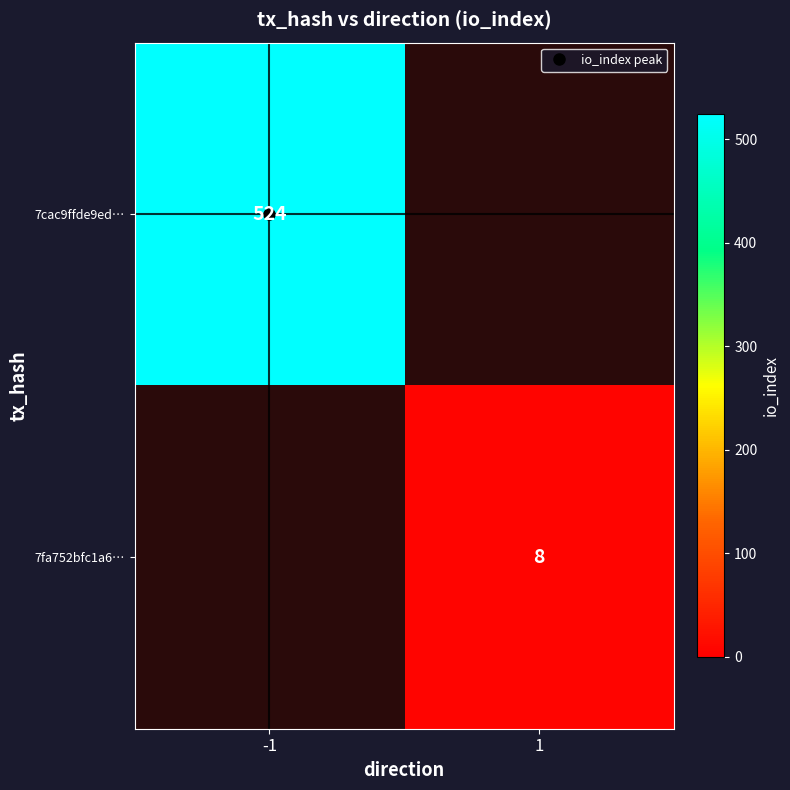

Which series has the largest range (max minus min)?

7cac9ffde9ed…